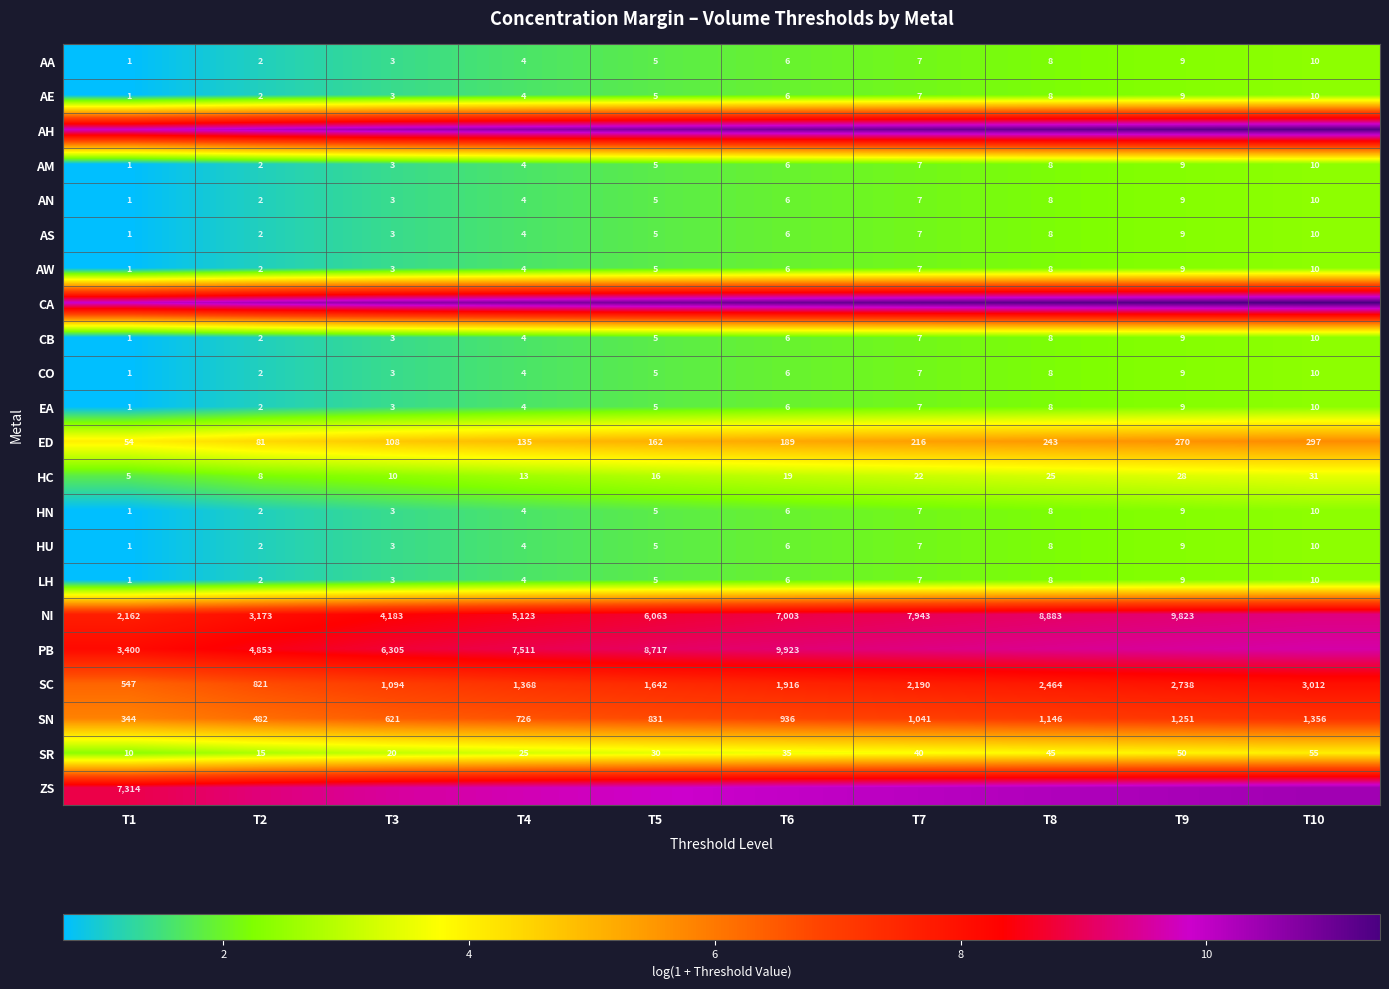

How many values in the AA series are below 6?

5